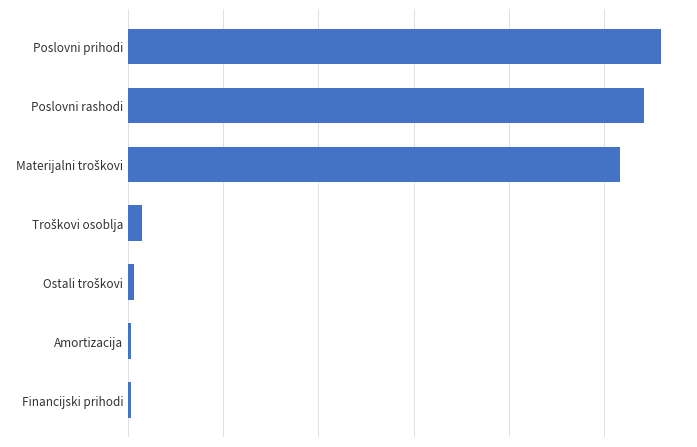

Does the chart contain any negative values?

No